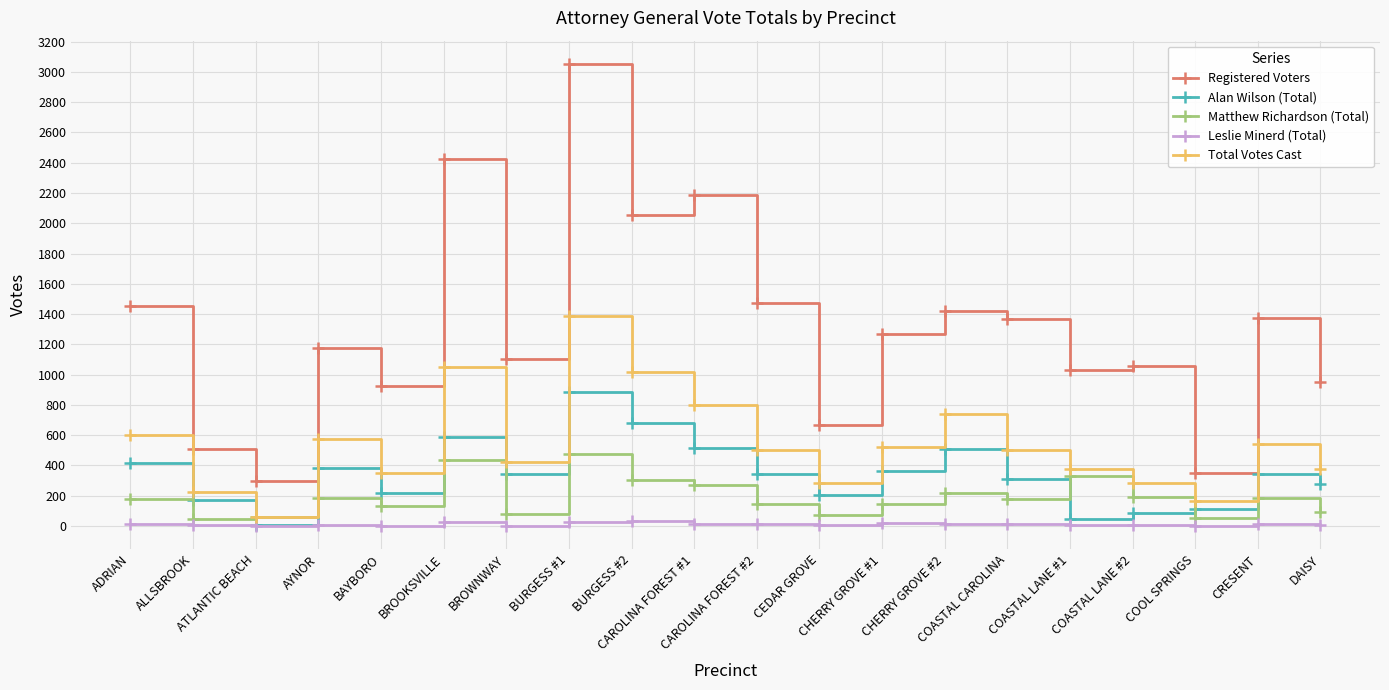

Is this an area chart (filled region under the line)?

No